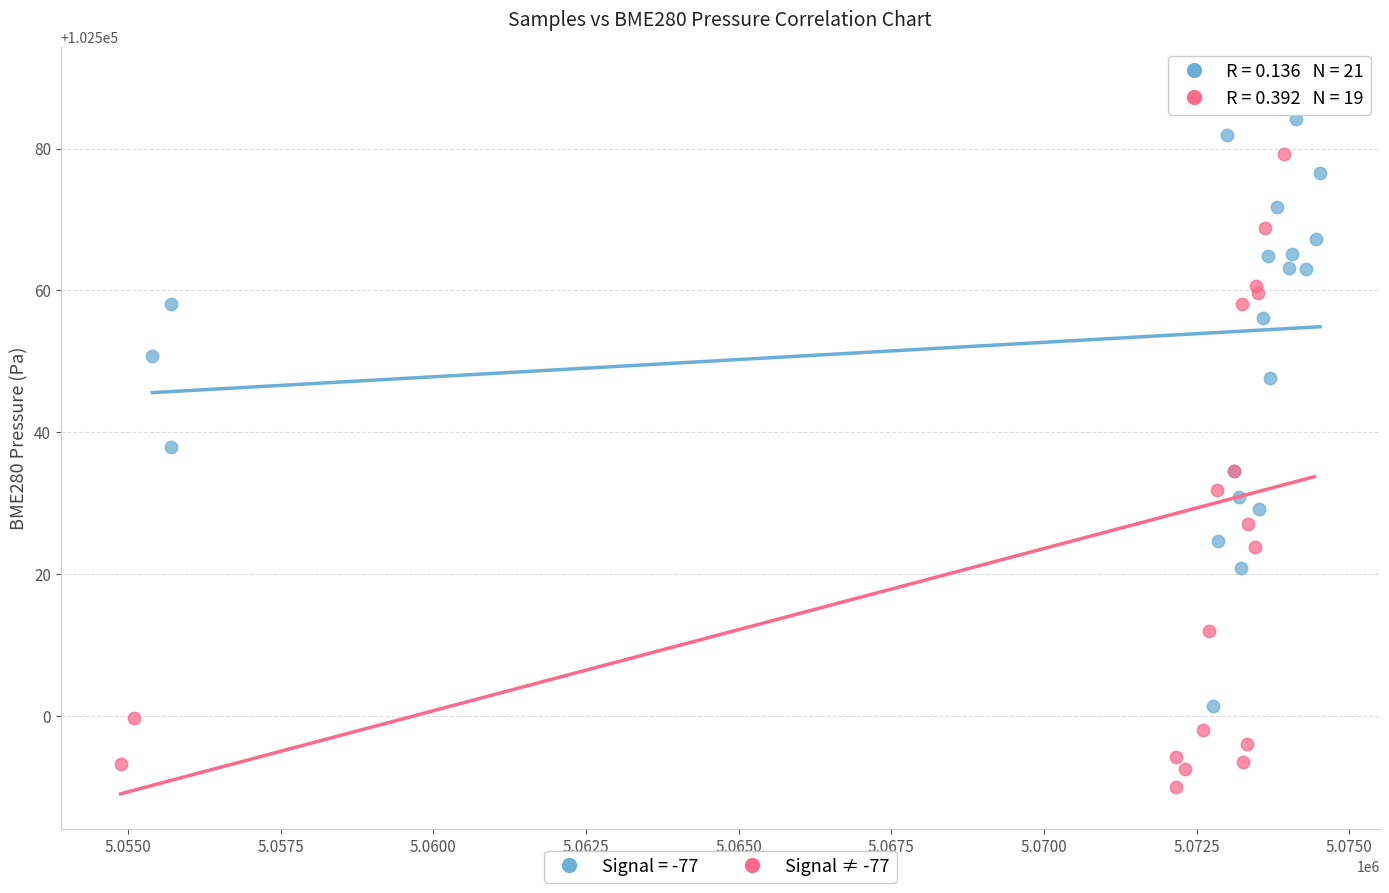

Which series has the widest spread of Y values?

Signal ≠ -77